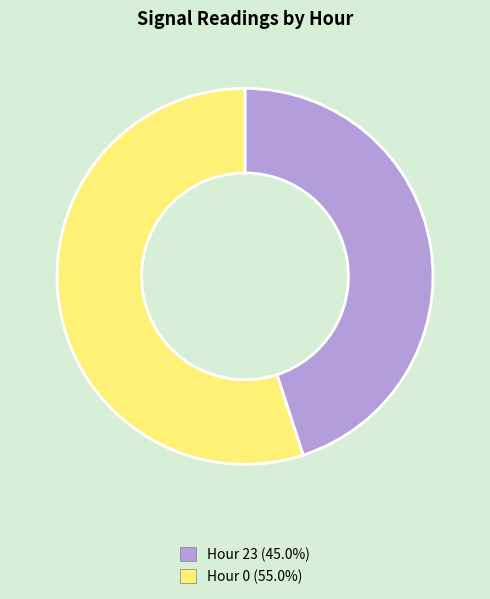

Is the sum of Hour 23 and Hour 0 greater than half?

Yes